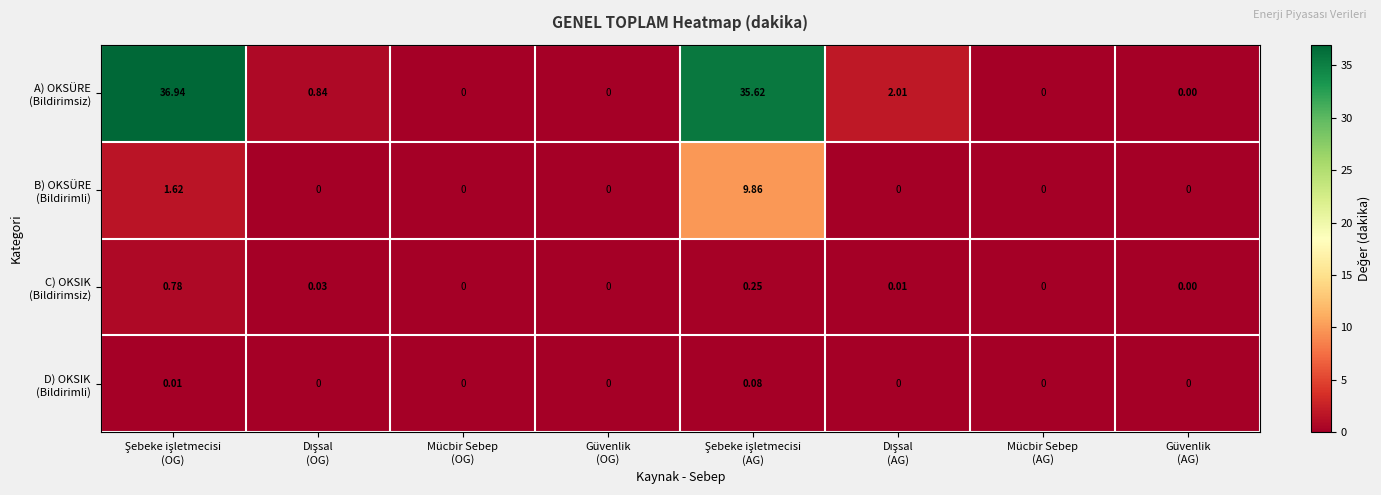

Which series has the largest range (max minus min)?

A) OKSÜRE (Bildirimsiz)